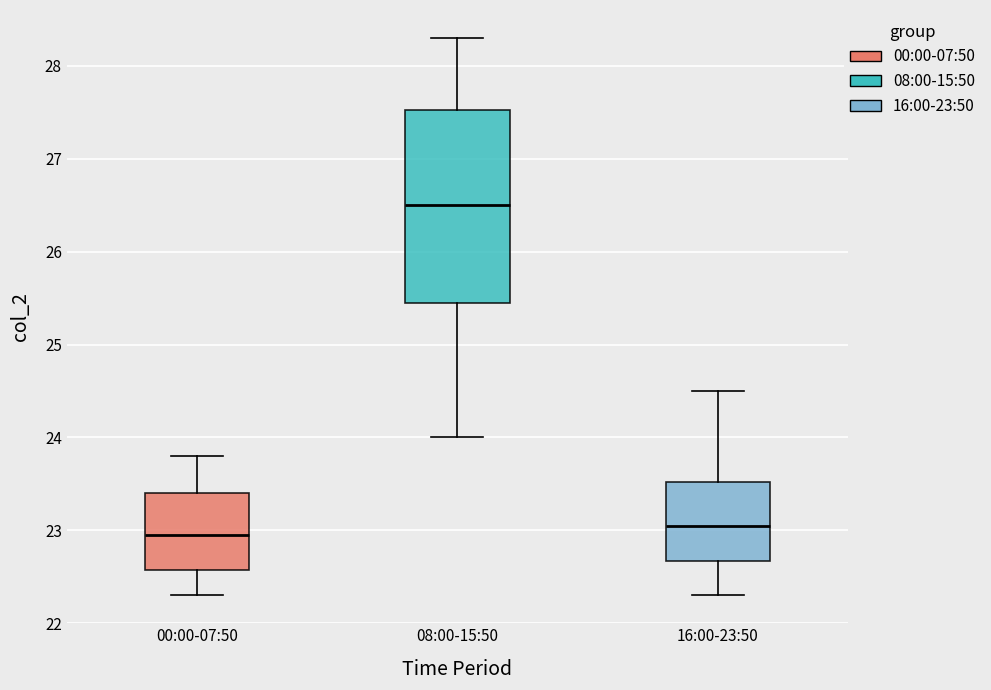

Which box is the tallest, from its lower edge to its upper edge?

08:00-15:50